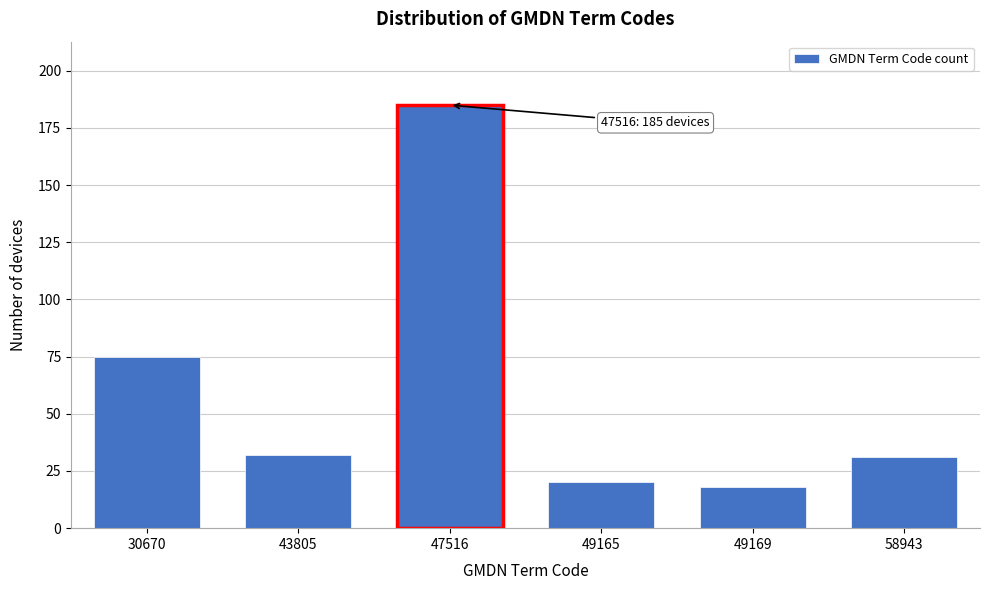

Reading left to right, extract all data points from this chart.

30670=75	43805=32	47516=185	49165=20	49169=18	58943=31